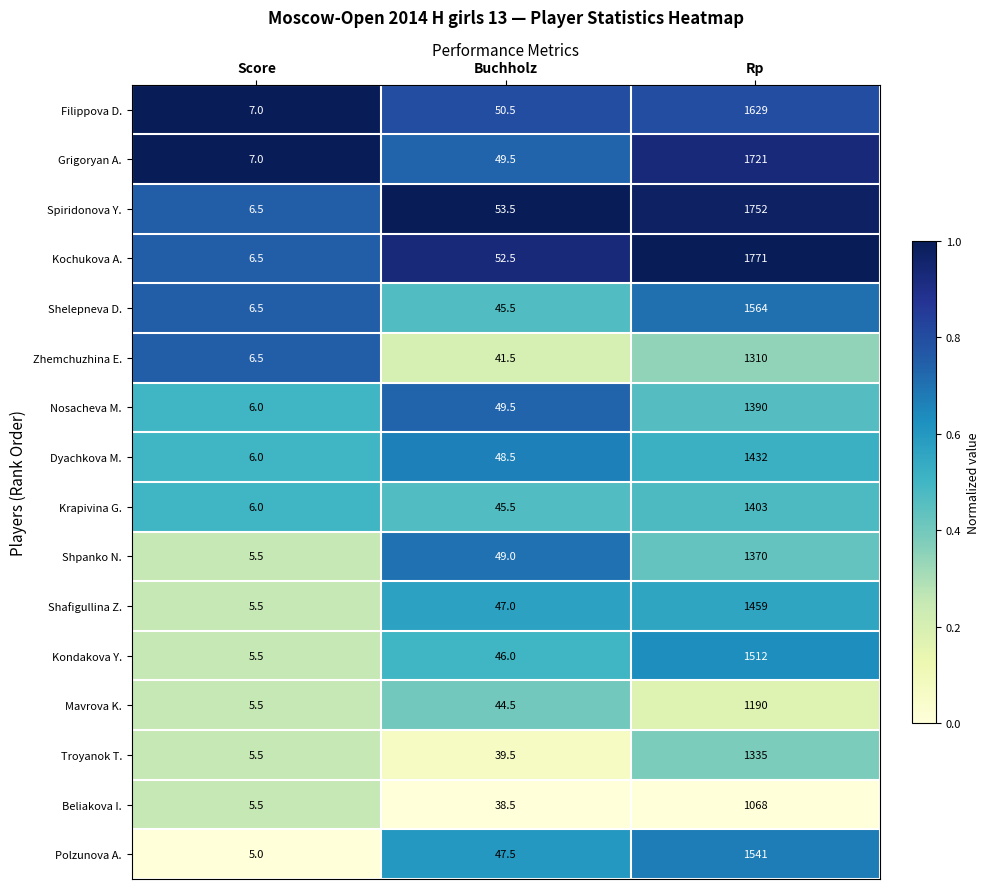

What is the minimum value for Troyanok T.?

5.5